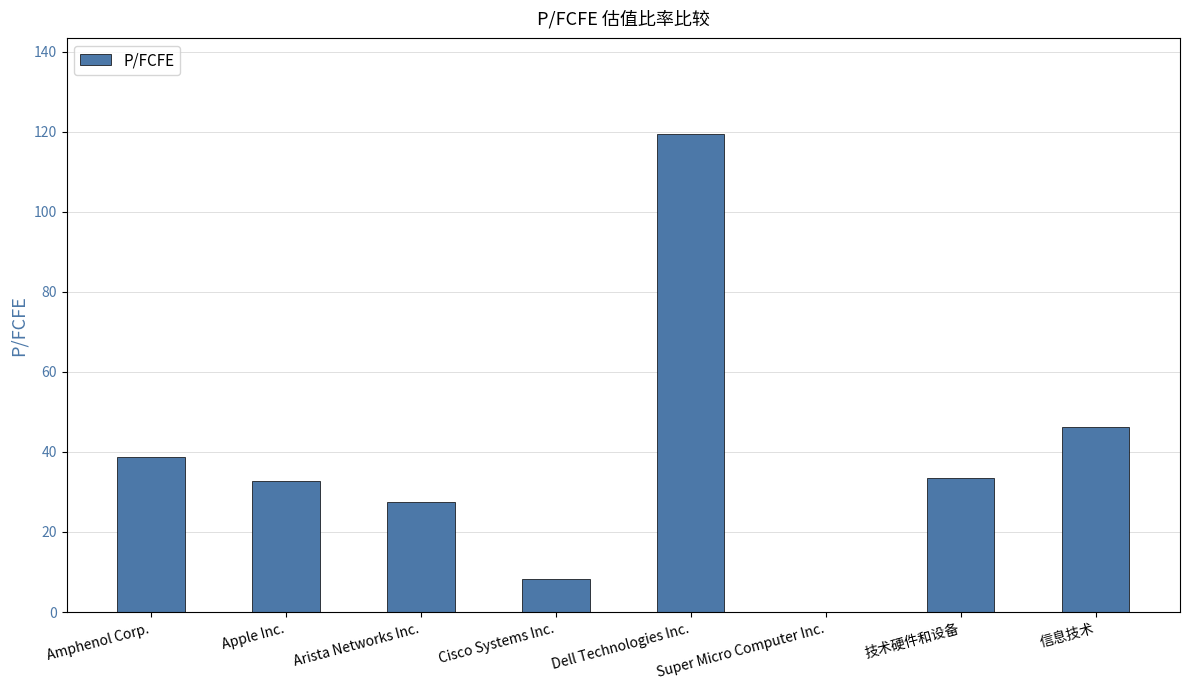

Is it true that the value at Arista Networks Inc. is 27.5?

True